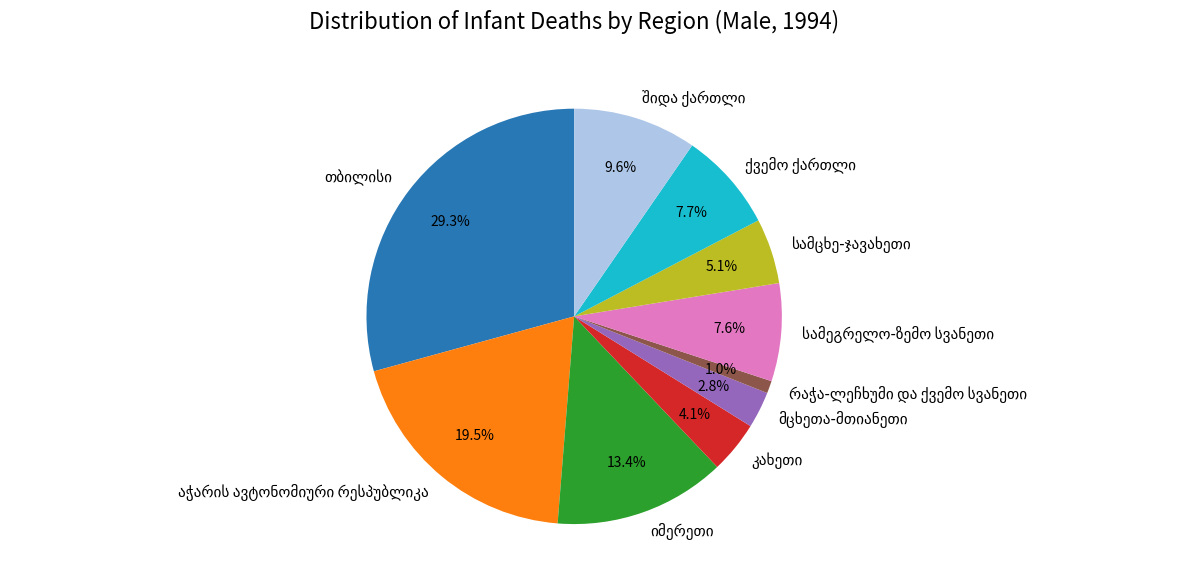

Does any single category account for the majority?

No